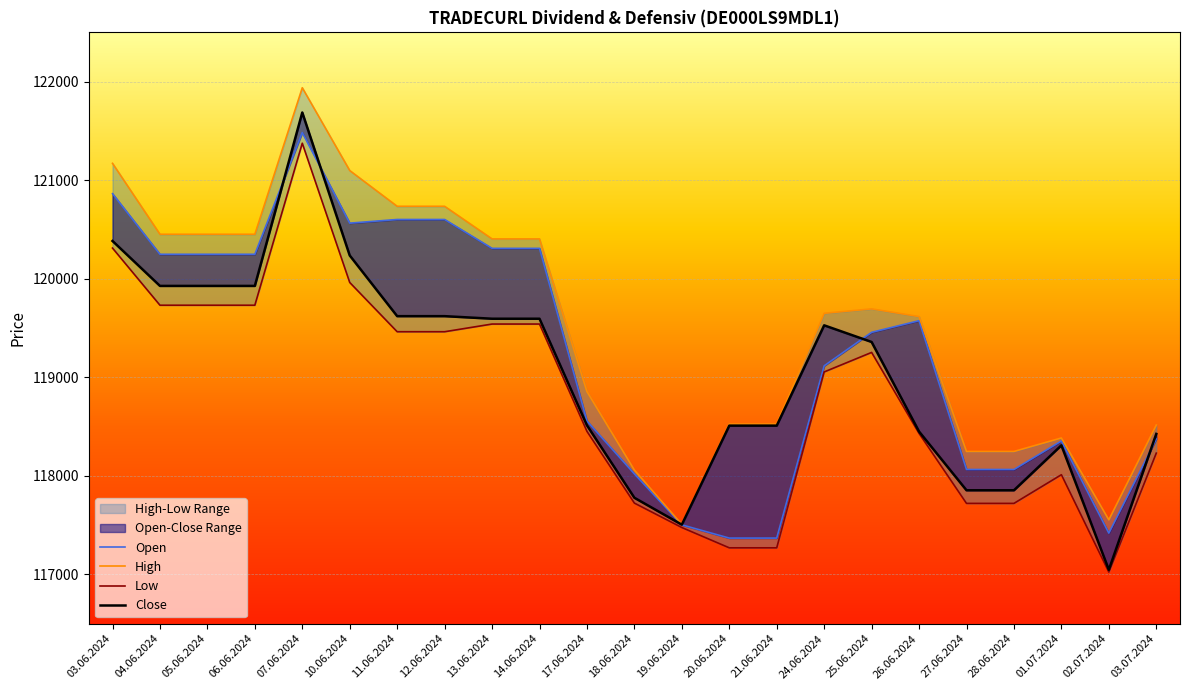

Which series ends up on top after the final intersection of Close and Open?

Close